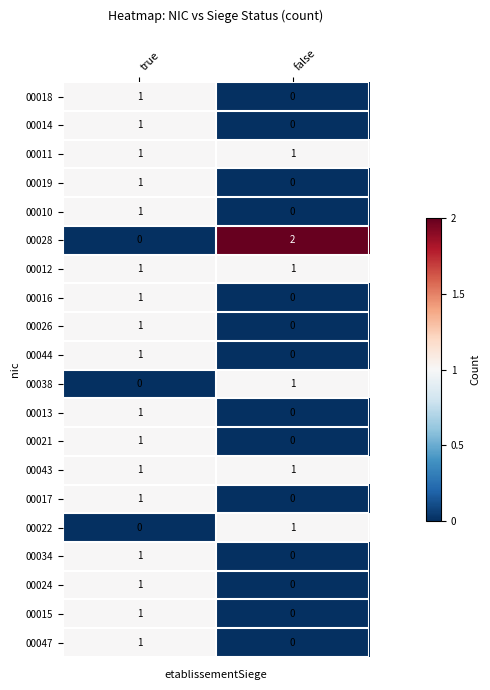

At which label does 00018 reach its peak?

true